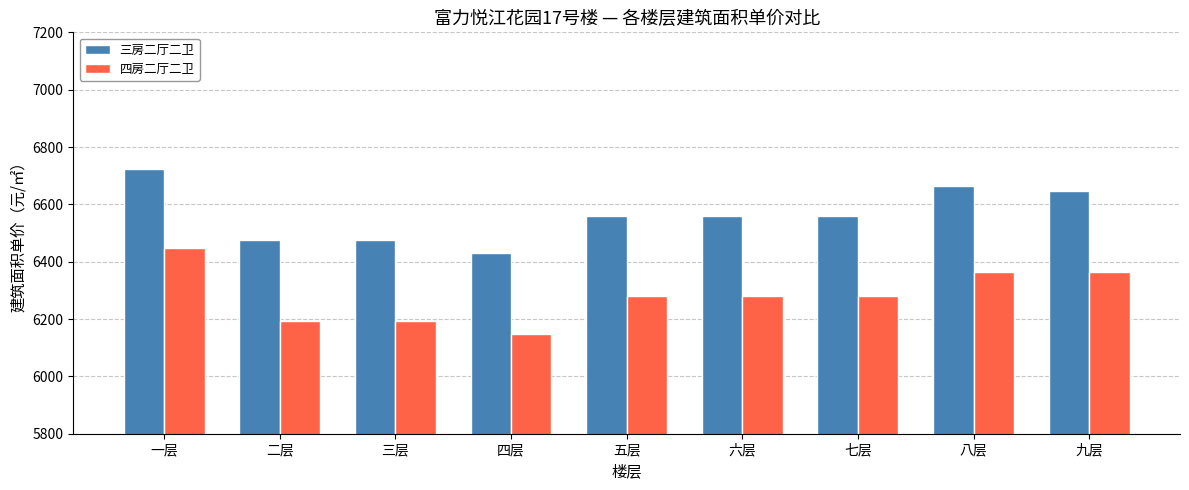

What are all the series names shown in the legend?

三房二厅二卫, 四房二厅二卫